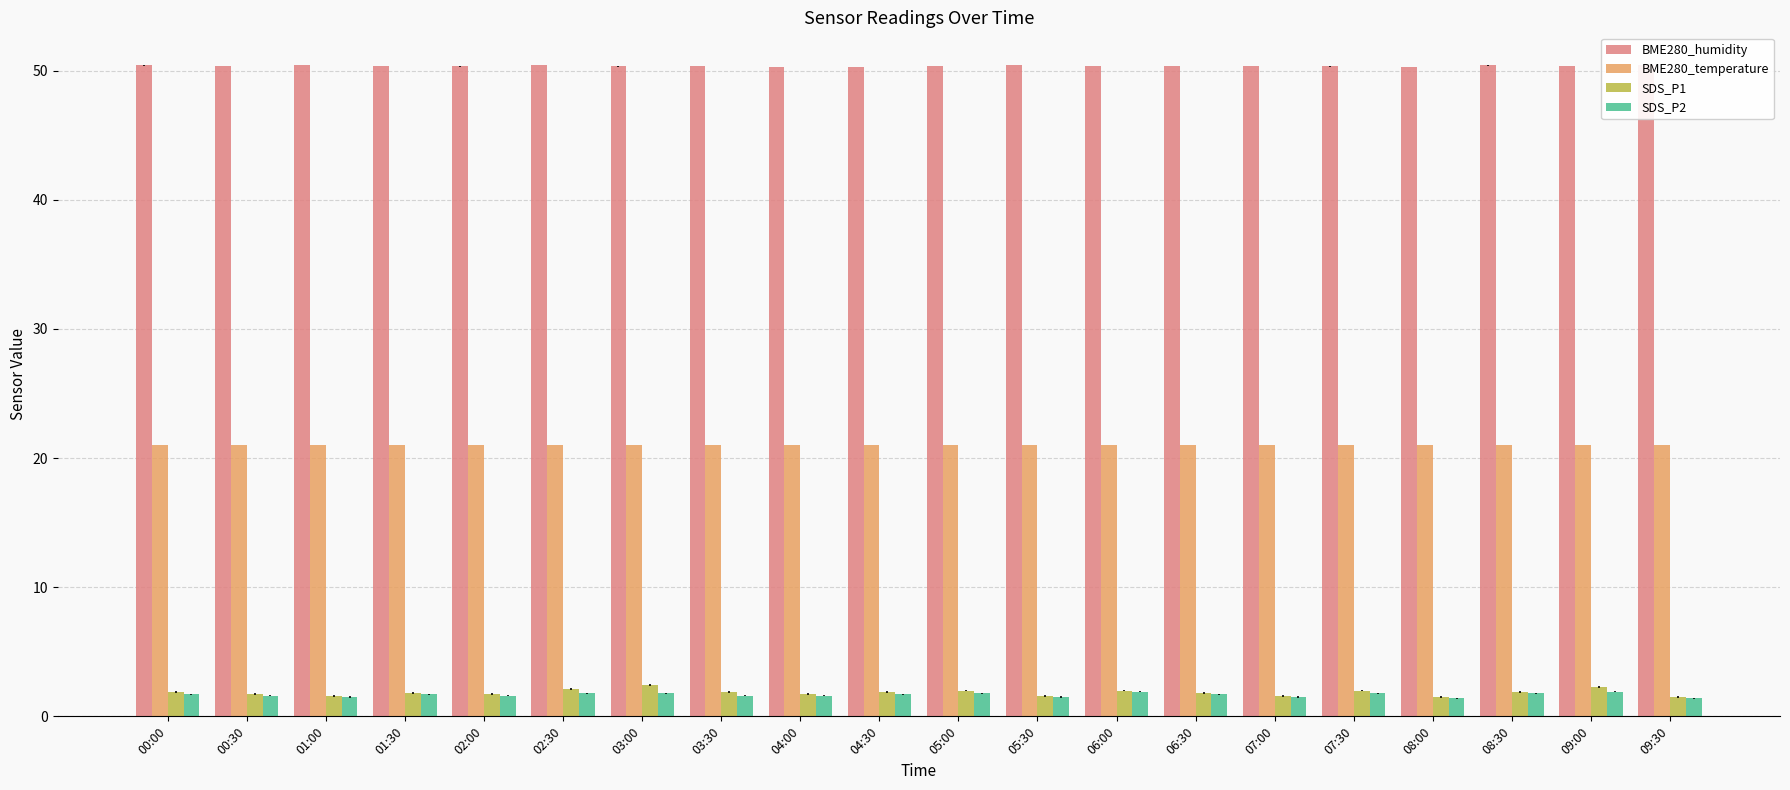

What is the label of the 20th bar from the right?

00:00